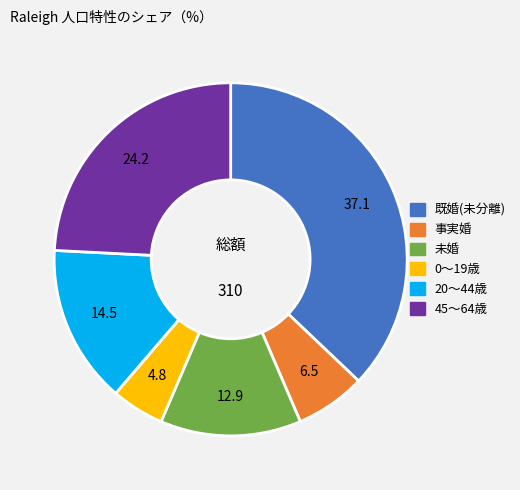

Is there any slice that represents more than half of the pie?

No